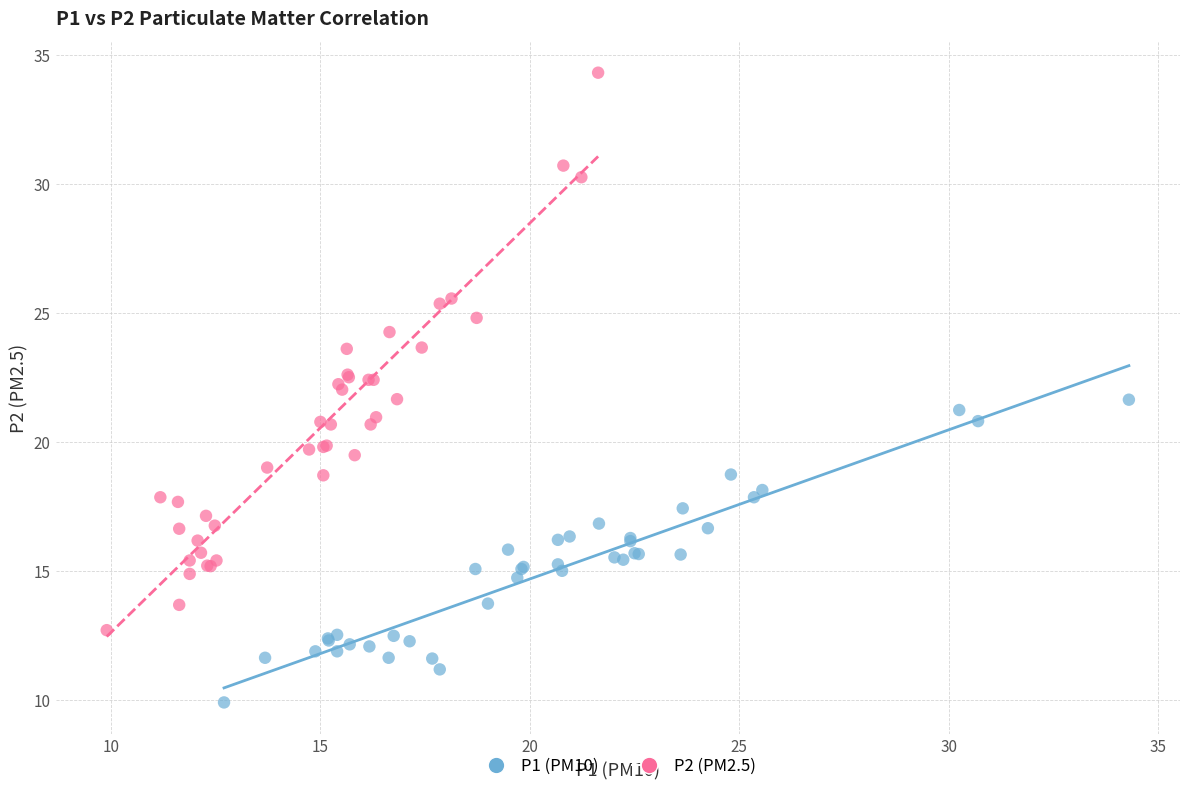

Which series has the largest Y range (max minus min)?

P2 (PM2.5)